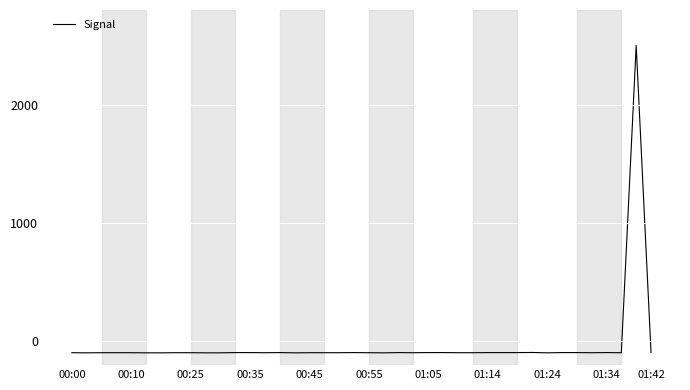

What is the greatest value displayed?

2500